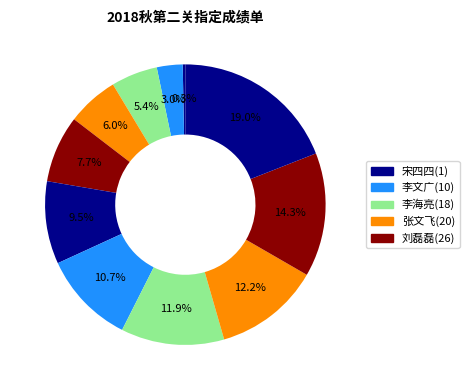

Count the number of slices in the pie.

11